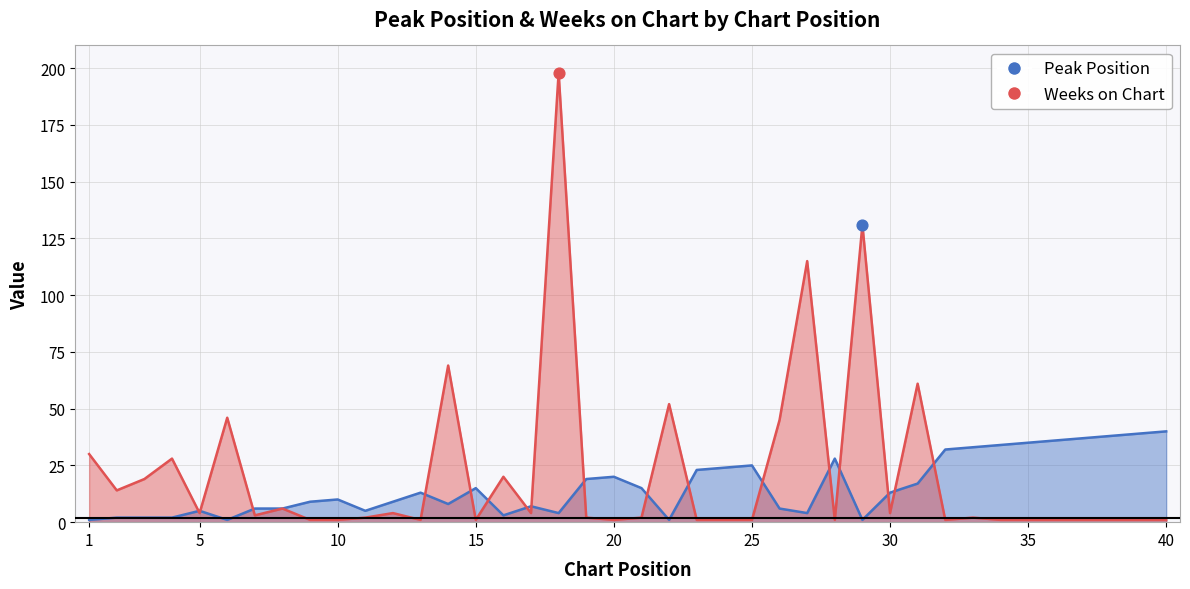

Which series contains the lowest Y value?

Peak Position